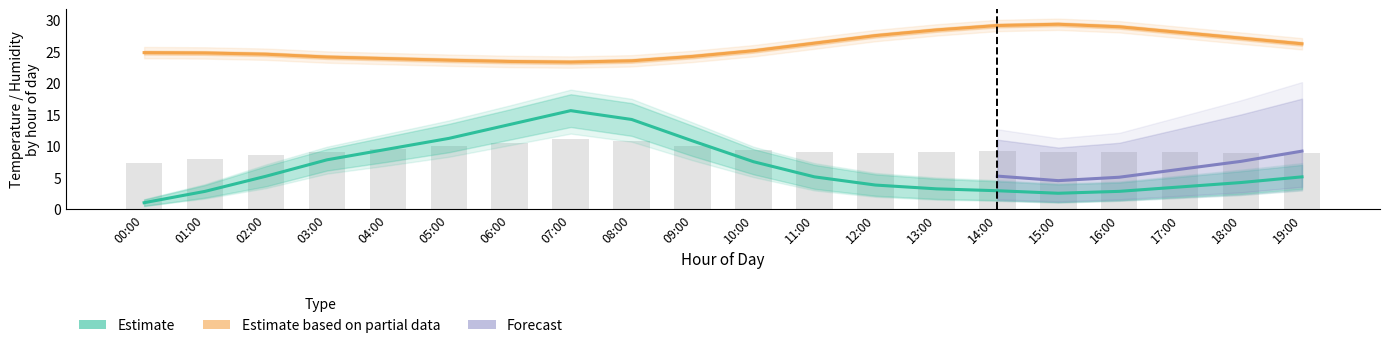

Which category has the lowest value across all series?

00:00